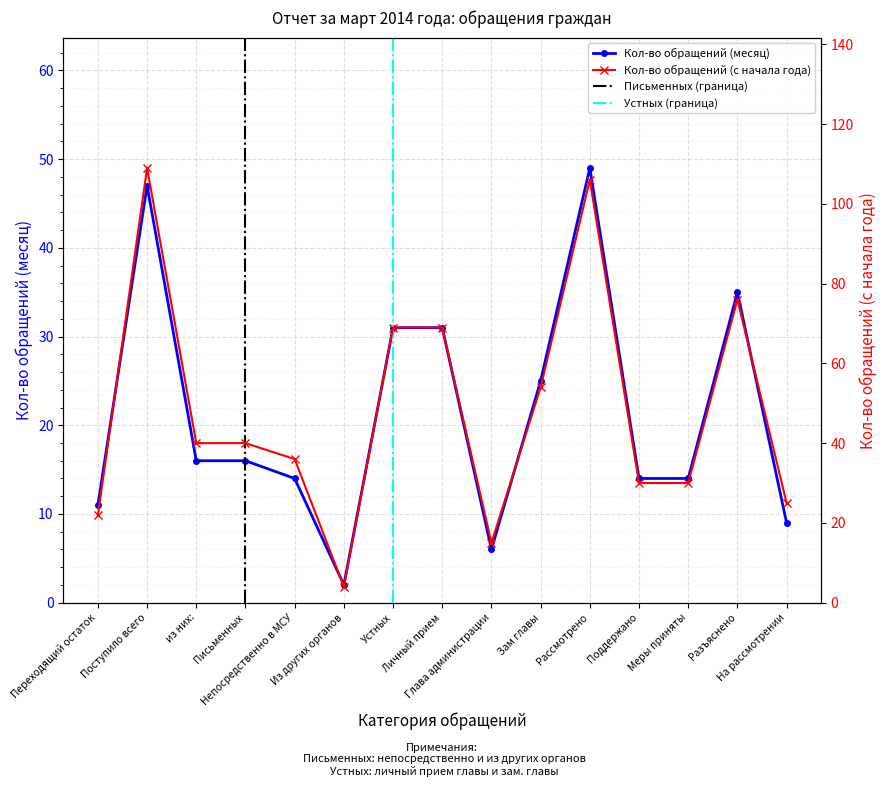

How many lines are shown in the chart?

2